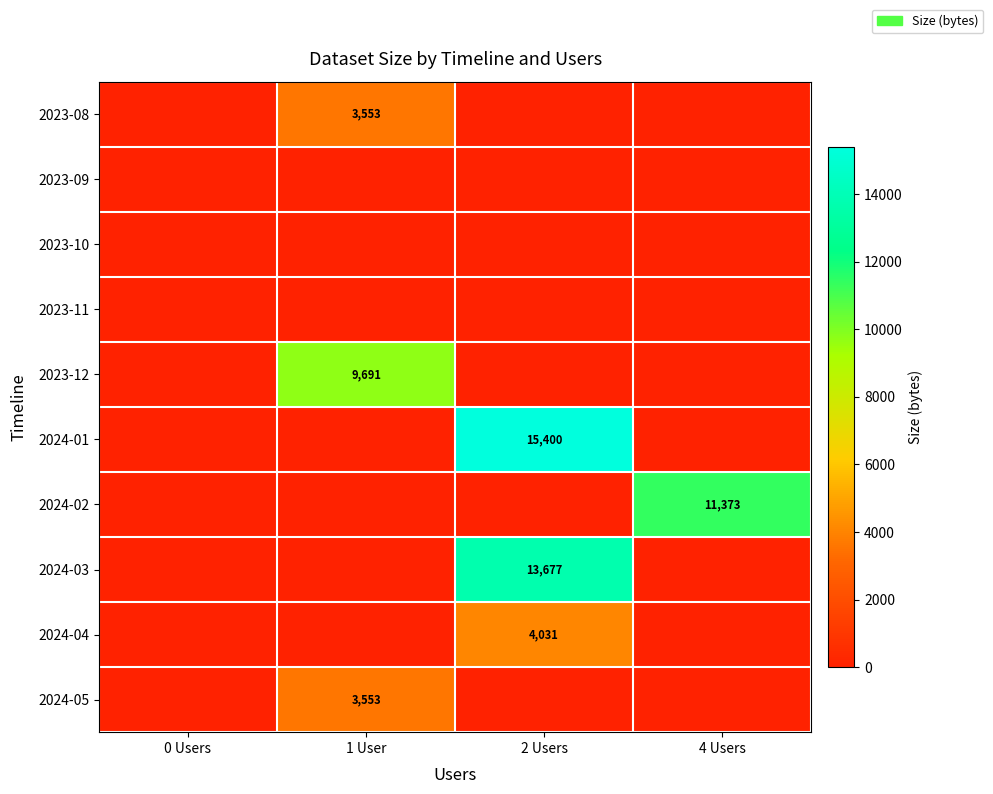

The 2024-05 series shows 978 at 1 User. True or false?

False